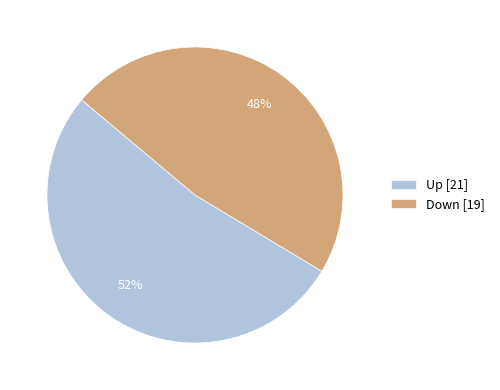

To the nearest percent, what percentage of the pie is Up [21]?

53%